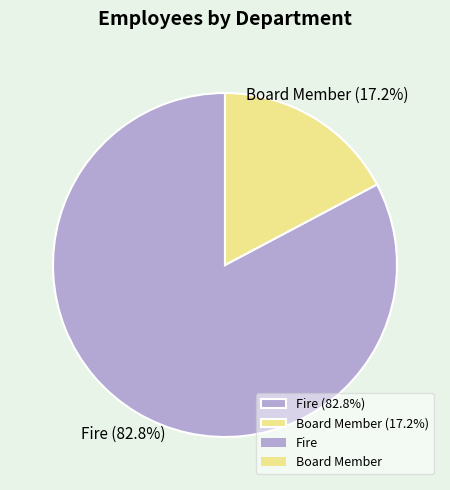

Between Board Member and Fire, which is larger?

Fire